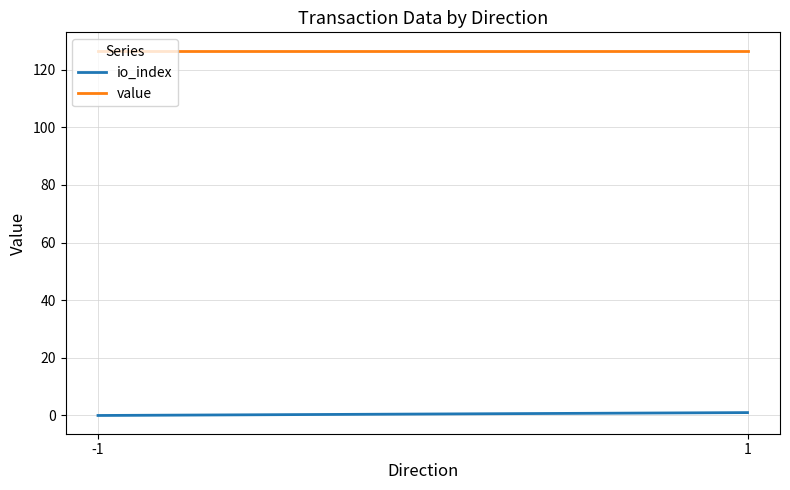

Between -1 and 1, which series saw the biggest shift?

io_index